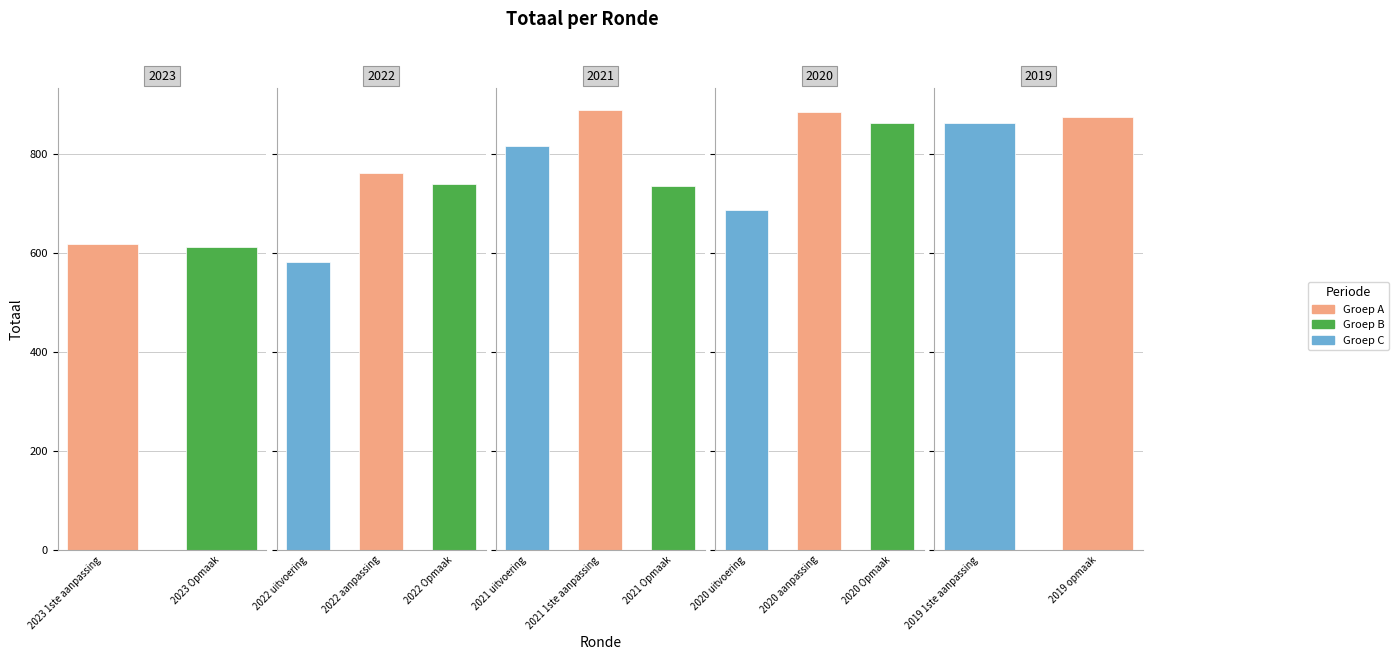

What position from the right is 2020 Opmaak?

3